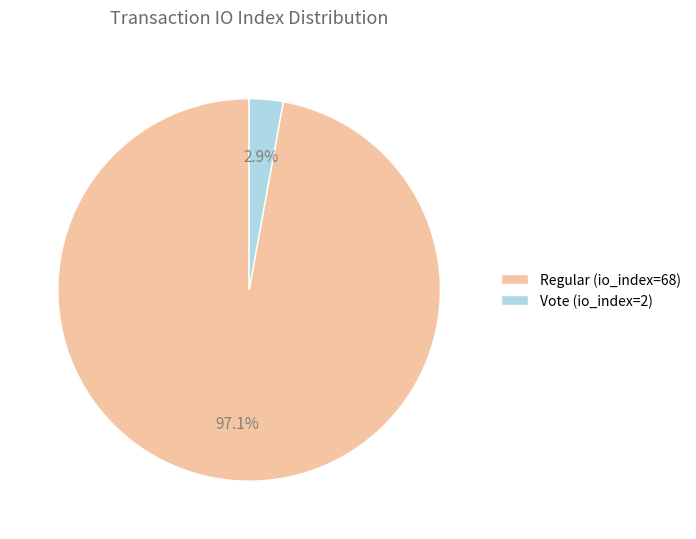

Between Regular (io_index=68) and Vote (io_index=2), which is larger?

Regular (io_index=68)